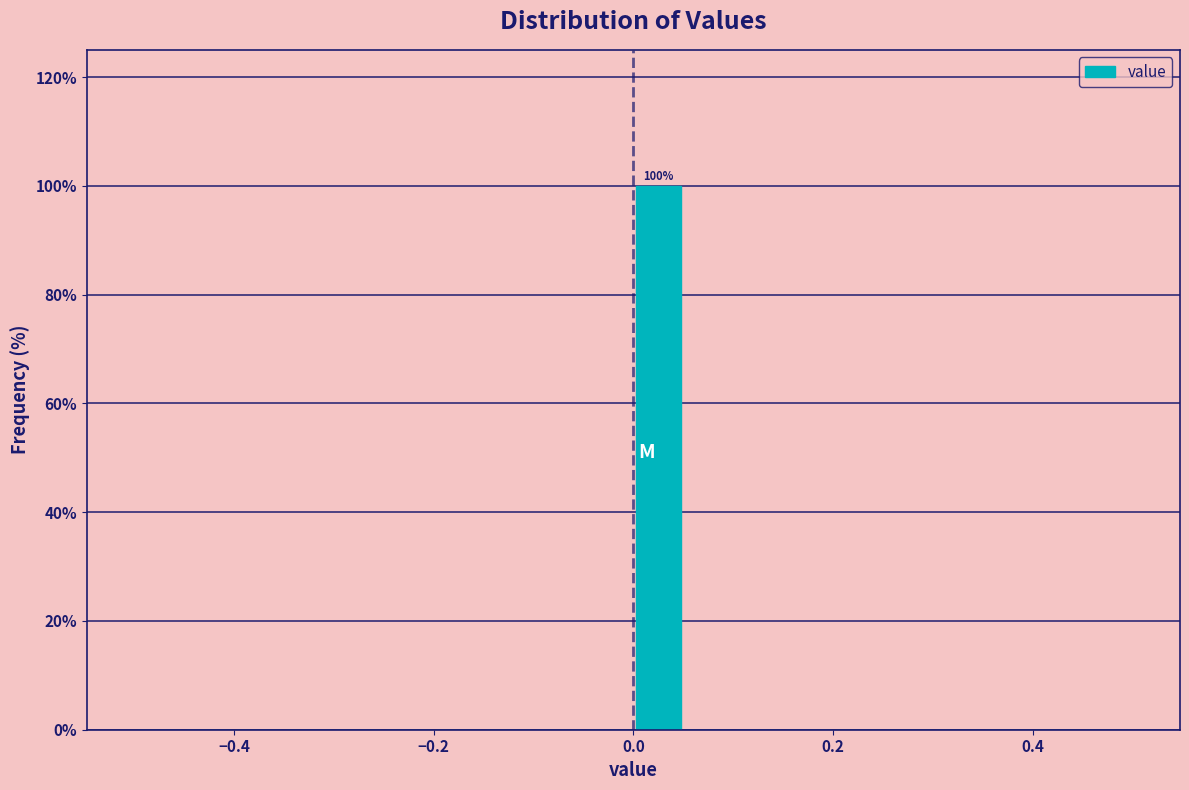

Read against the x-axis, roughly where is the centre of the tallest bar?

0.02